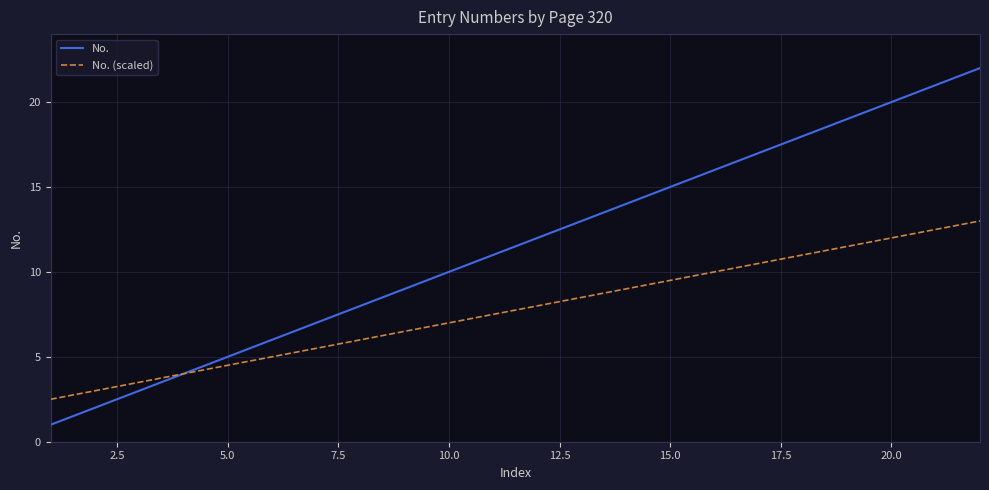

Rank the series by their average value, from lowest to highest.

No. (scaled), No.